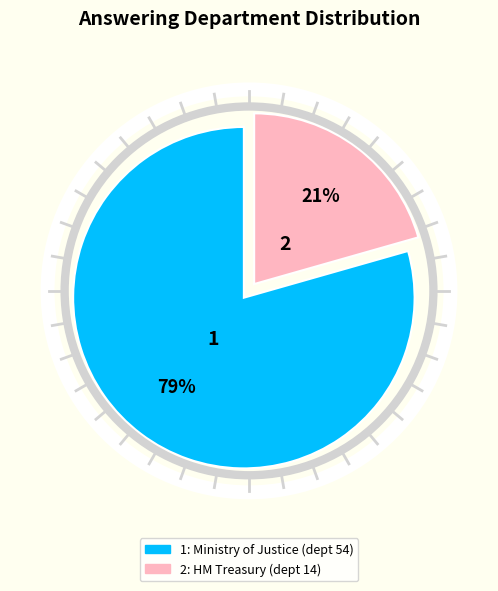

Is there a majority slice in this chart?

Yes